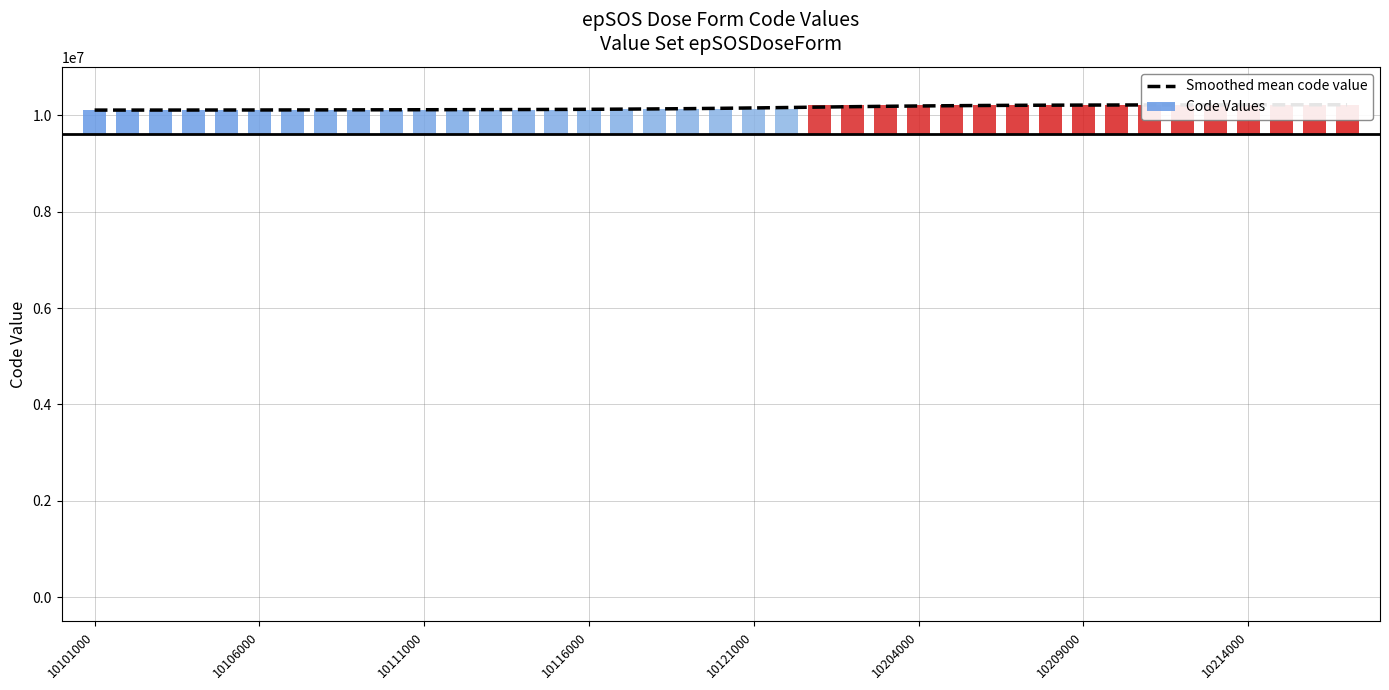

What is the greatest value displayed?

10214275.8